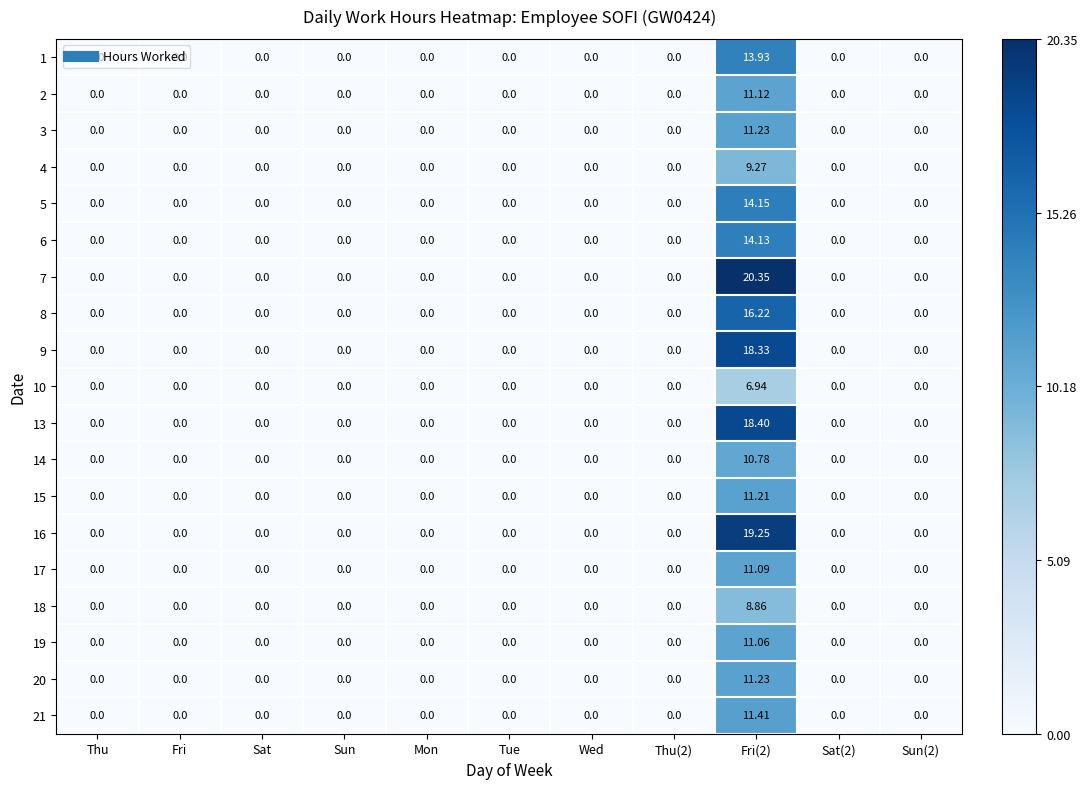

Which label corresponds to the smallest value in the chart?

Thu